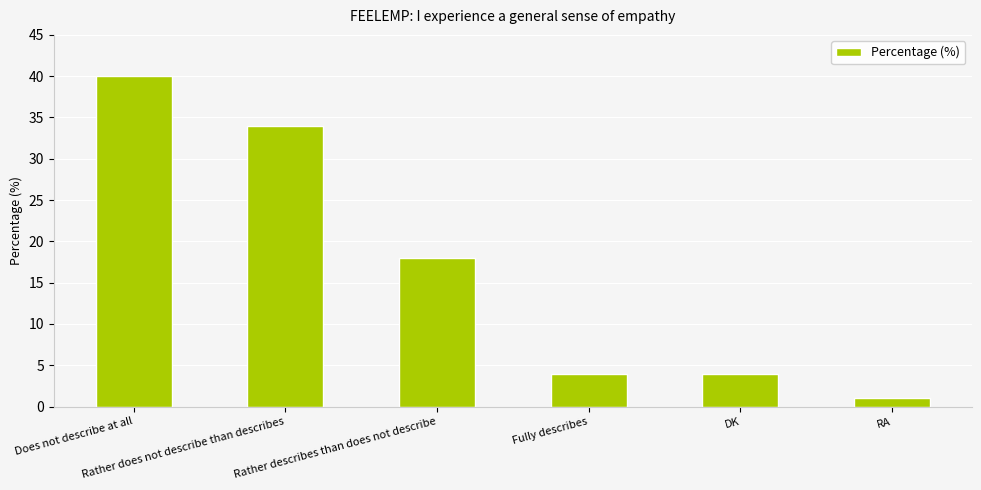

At which label is the value closest to 20?

Rather describes than does not describe